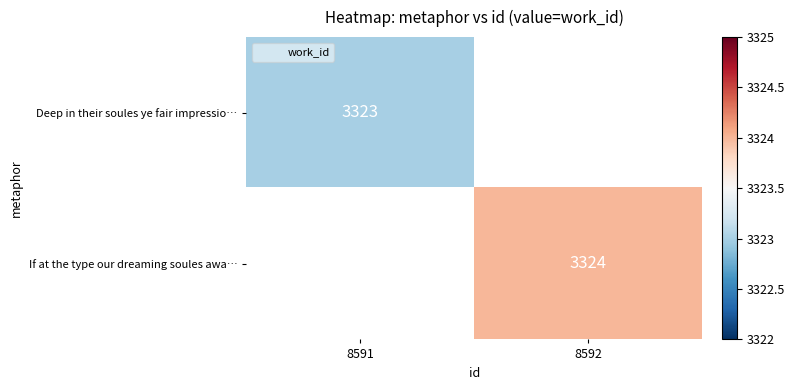

Count the number of data series in this chart.

2